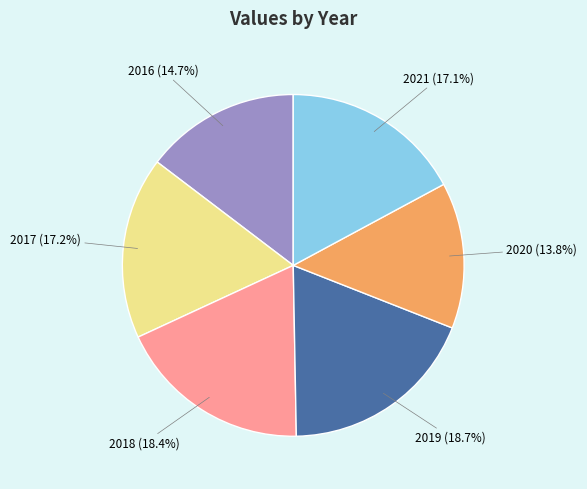

What percentage do 2021 and 2016 together represent?

31.8%